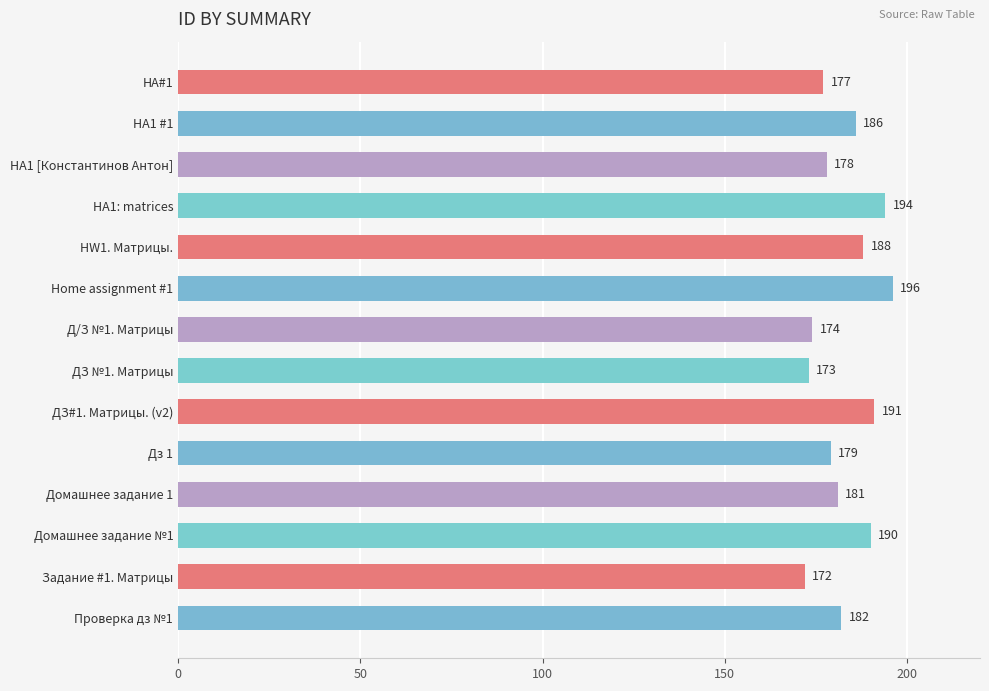

What value does the data have at HA1 #1?

186